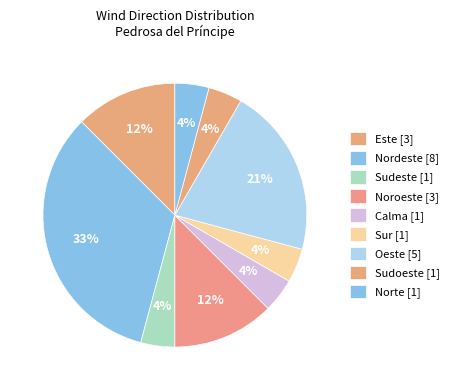

Count the number of slices in the pie.

9